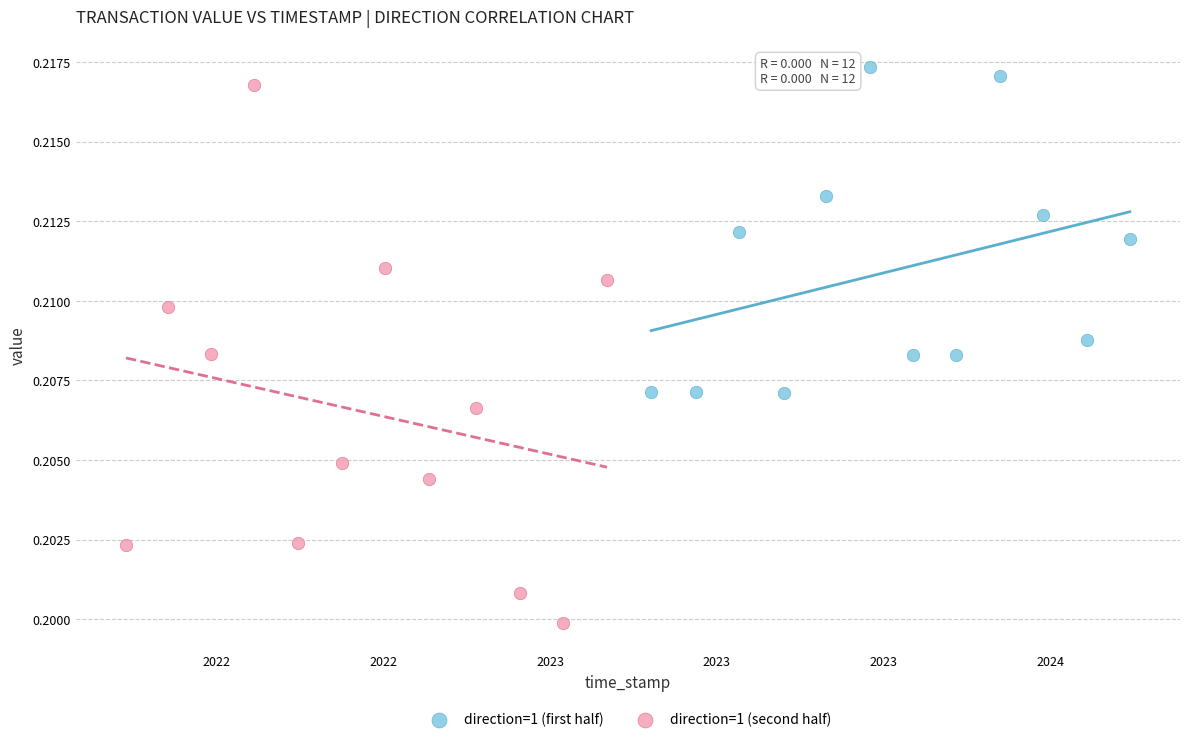

Which series has the widest spread of Y values?

direction=1 (second half)